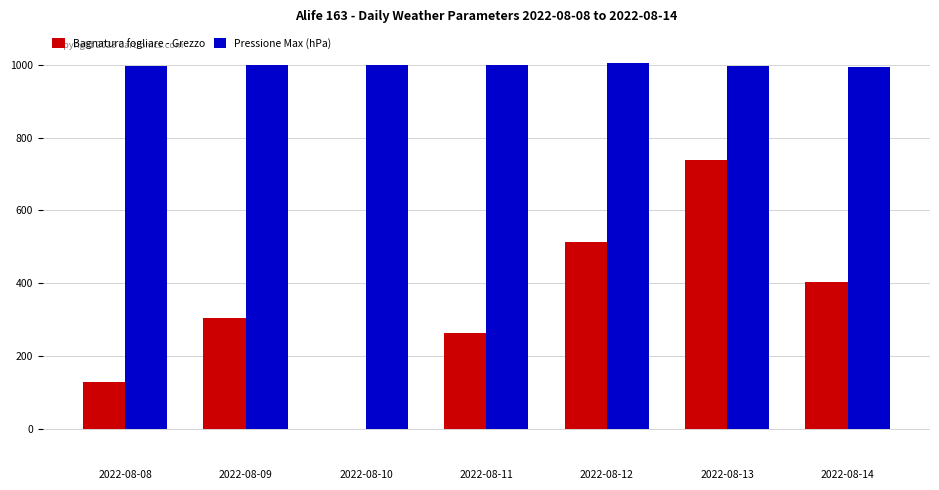

Is the value of Bagnatura fogliare - Grezzo at 2022-08-11 greater than the value of Pressione Max (hPa) at 2022-08-14?

No